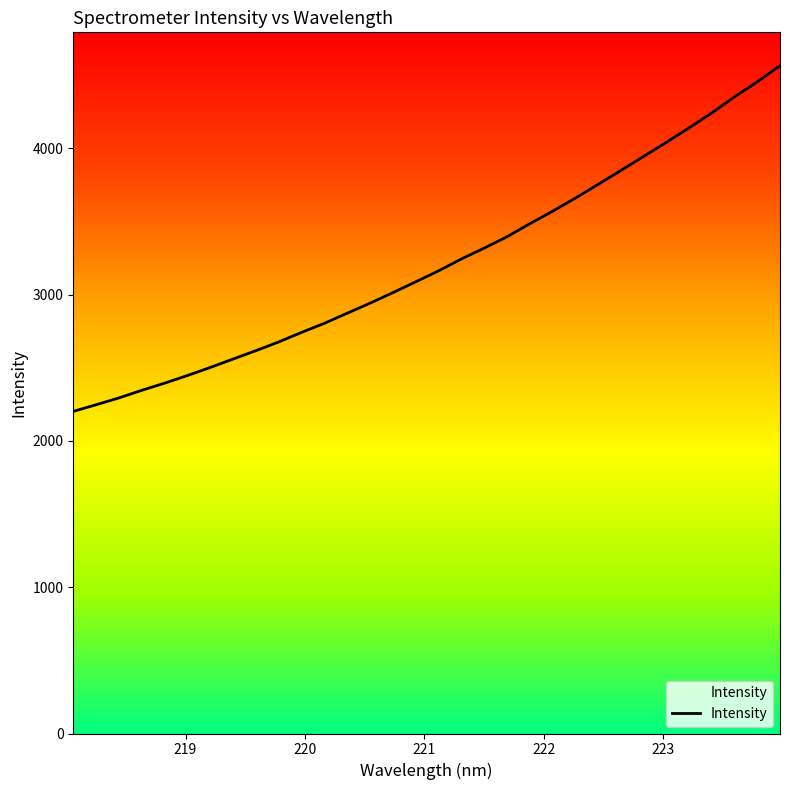

What is the difference between the maximum and minimum values?

2362.9